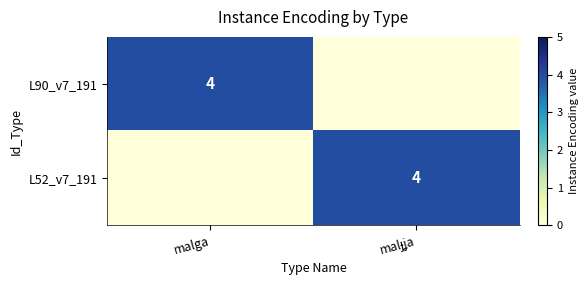

Is it true that L90_v7_191 equals -3 at malɟʝa?

False